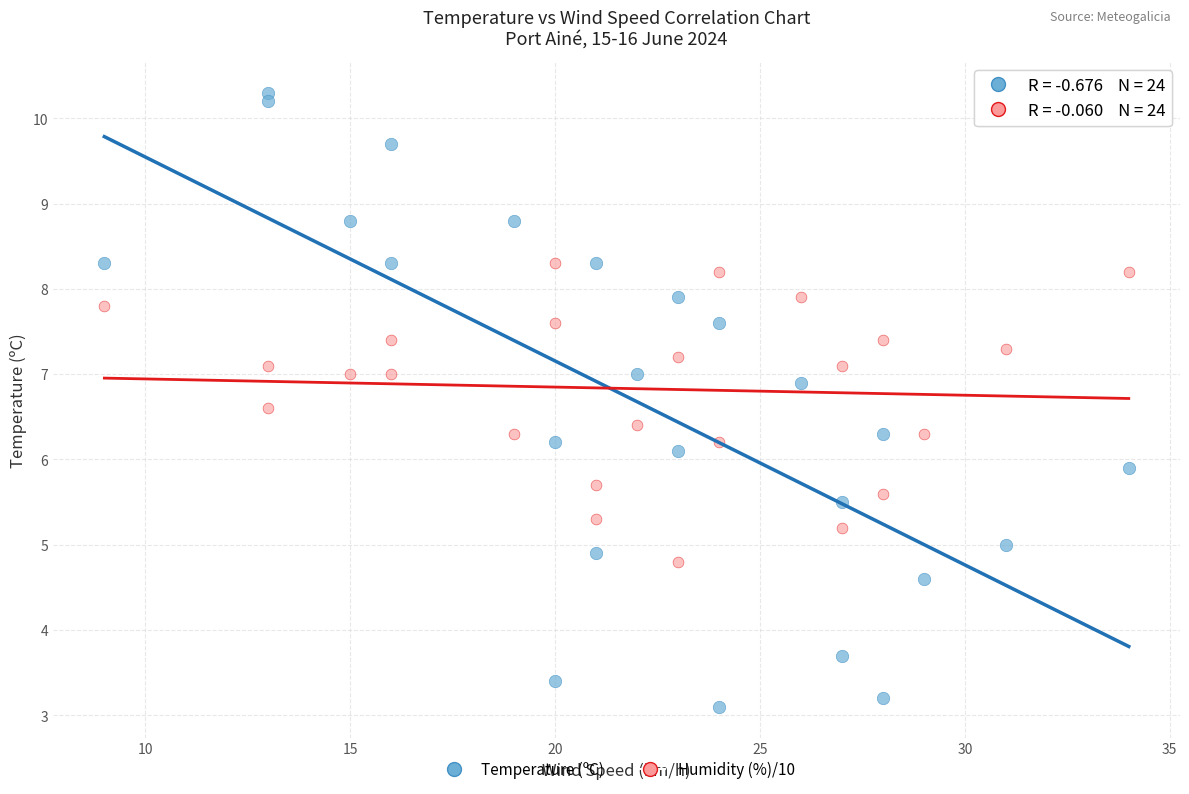

Which series contains the lowest Y value?

Temperature (ºC)